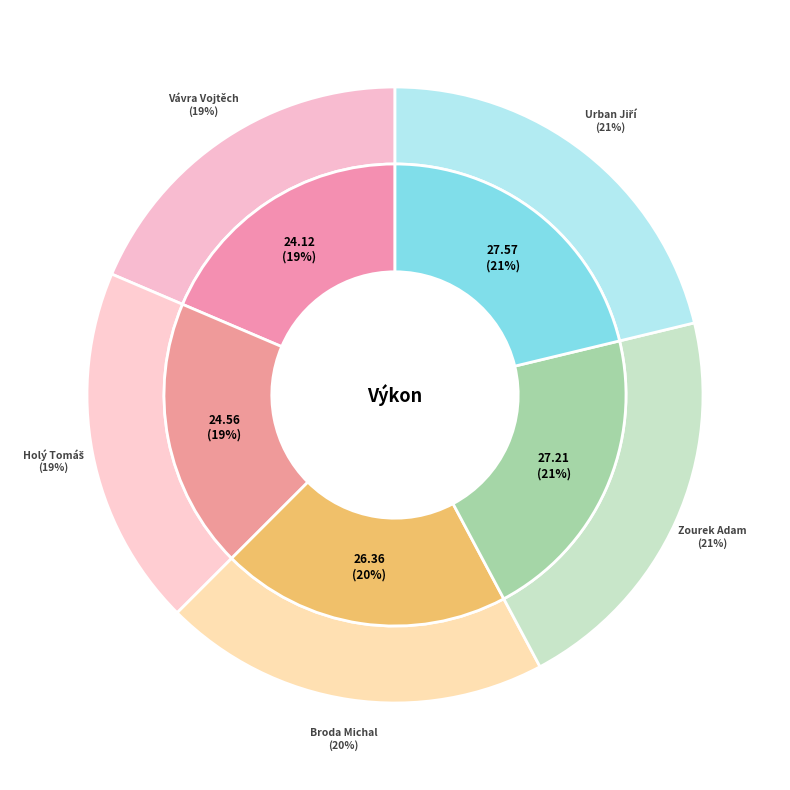

Rank the categories by value from lowest to highest.

Vávra Vojtěch, Holý Tomáš, Broda Michal, Zourek Adam, Urban Jiří